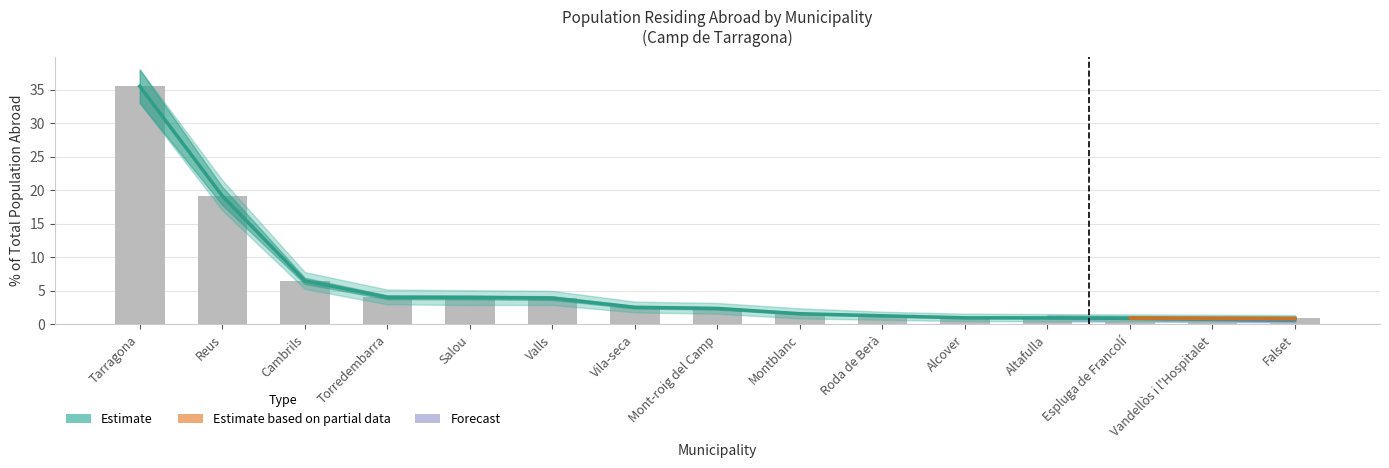

Rank the series by their maximum value, from highest to lowest.

Population %, Upper bound